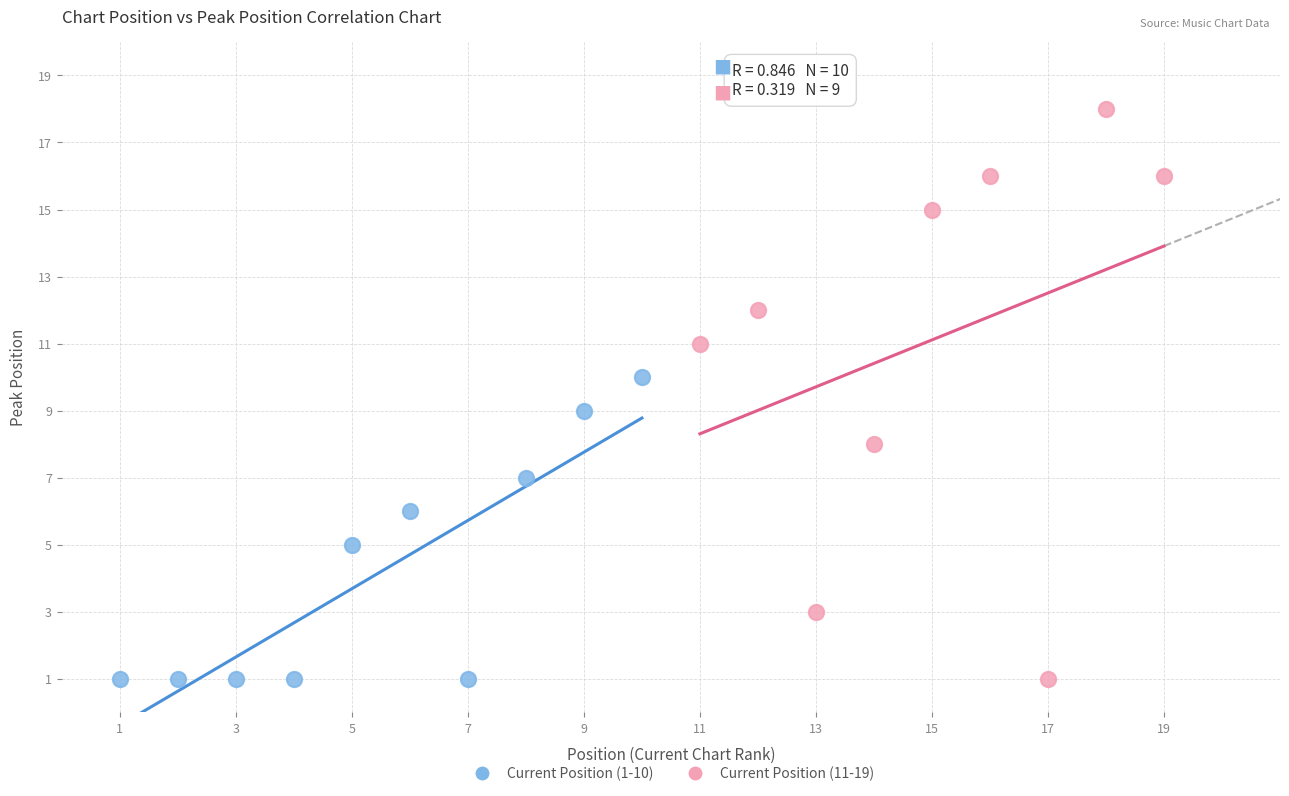

Which series reaches the maximum Y coordinate?

Current Position (11-19)